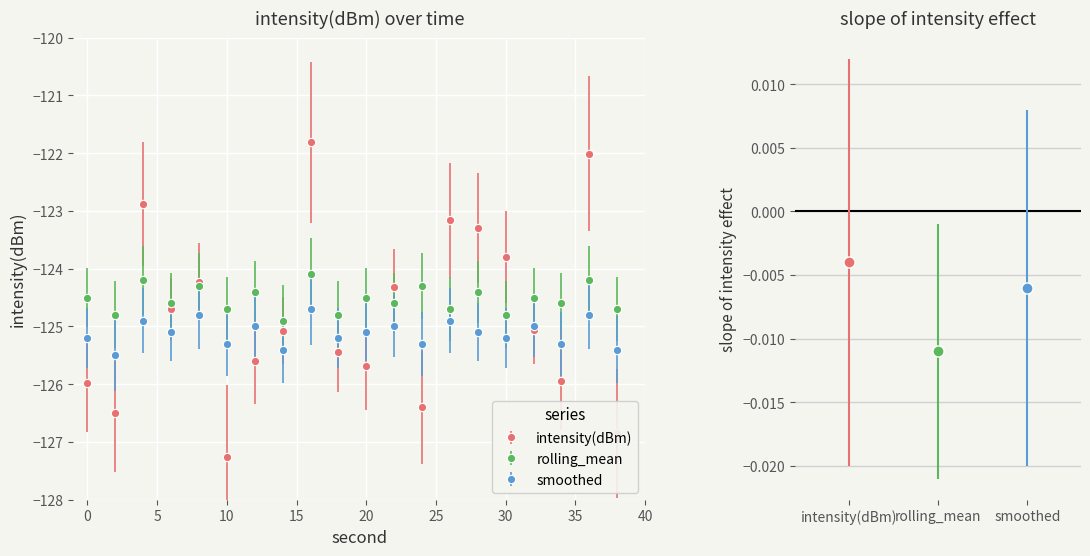

What is the smallest value displayed?

-127.3